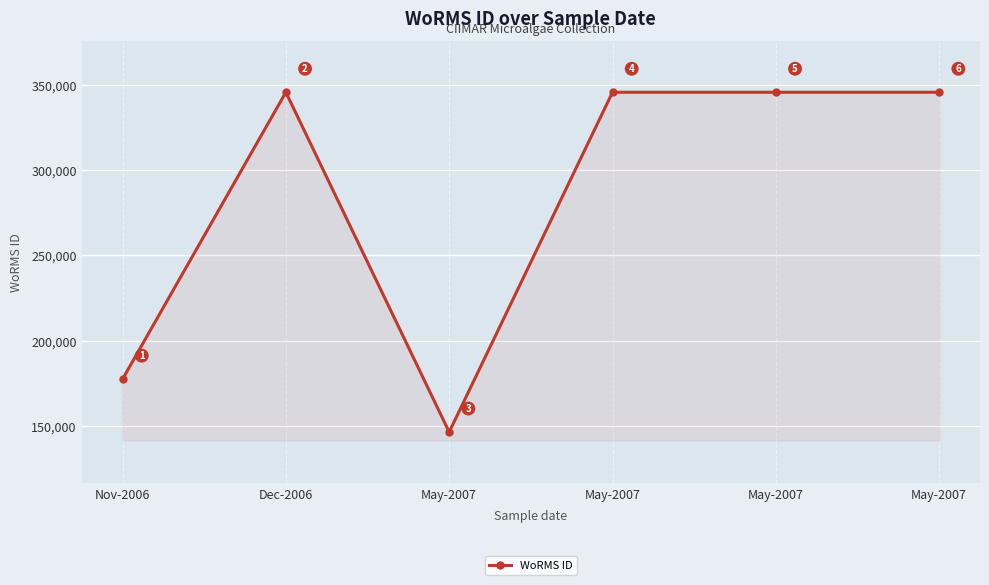

Which has a higher value, Dec-2006 or May-2007?

Dec-2006